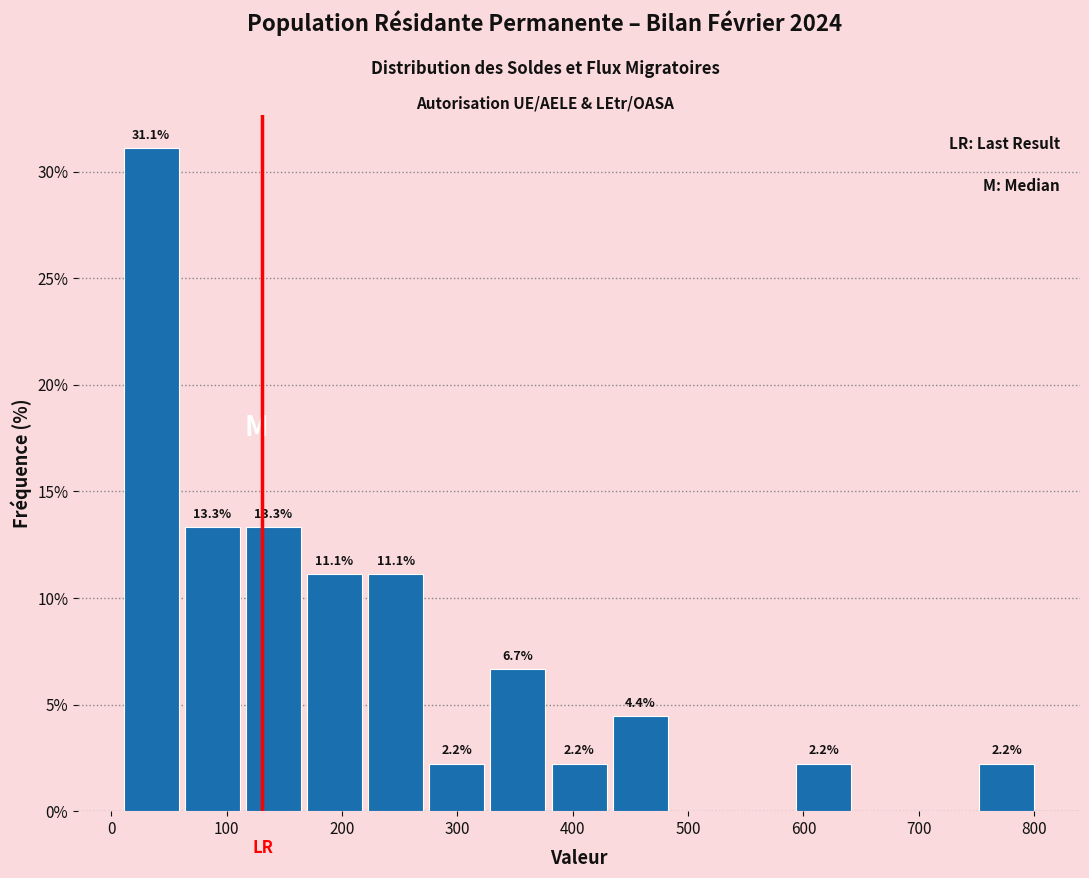

Over which range of the x-axis is the bar tallest?

8 to 61